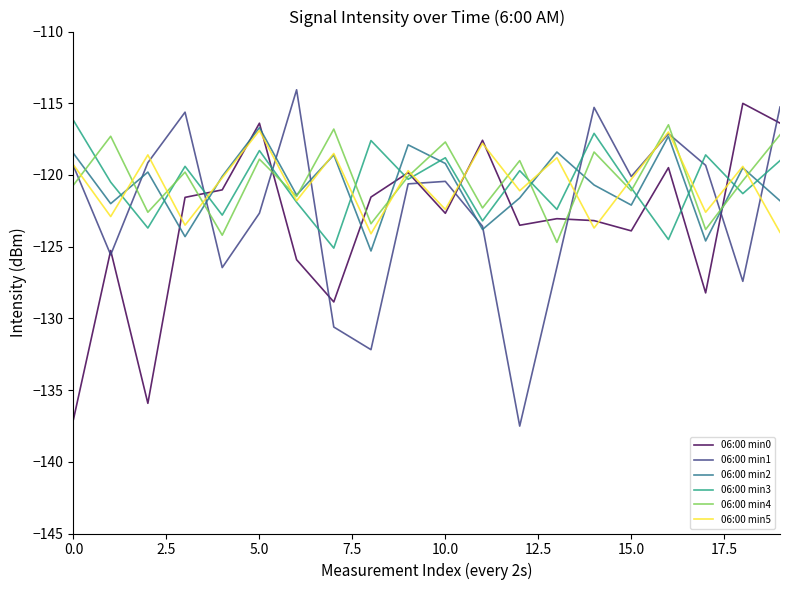

What is the lowest value of the 06:00 min5 series?

-124.1